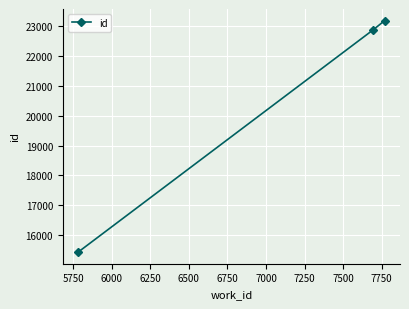

What is the value of the 1st point from the left?

15428